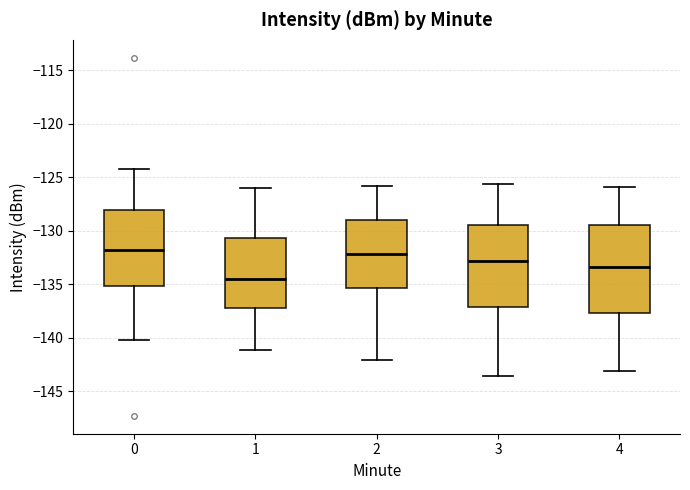

Reading left to right, read every box against the y-axis: the position of its median line, the range the box covers, and the ends of its whiskers. The values are not printed on the chart, so give them approximately, as read against the axis.

0: median -132.0, box -135.0 to -128.0, whiskers -140.0 to -124.5
1: median -134.5, box -137.0 to -130.5, whiskers -141.0 to -126.0
2: median -132.0, box -135.5 to -129.0, whiskers -142.0 to -126.0
3: median -133.0, box -137.0 to -129.5, whiskers -143.5 to -125.5
4: median -133.5, box -137.5 to -129.5, whiskers -143.0 to -126.0